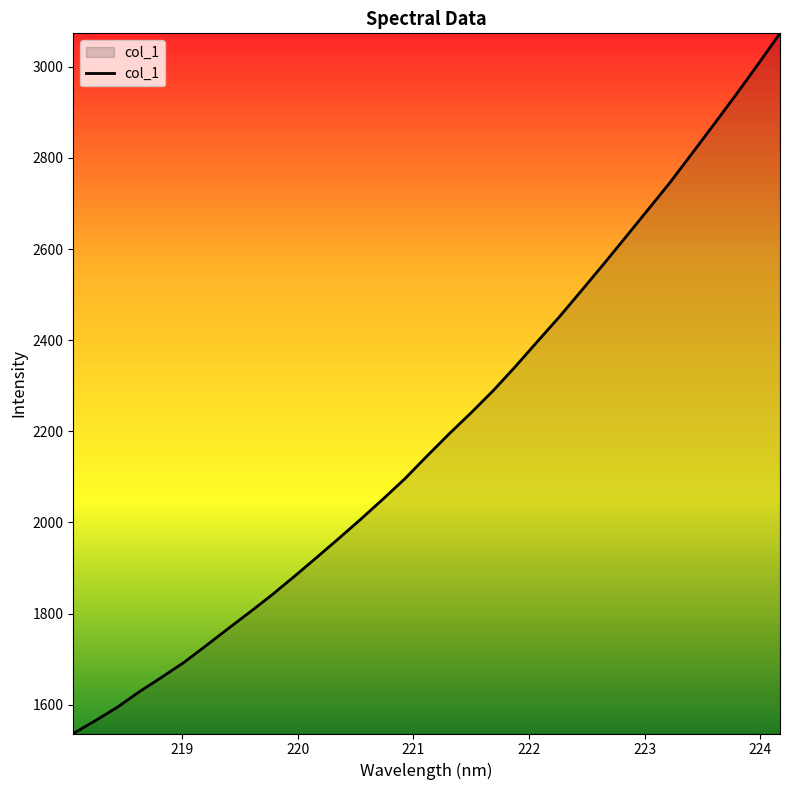

What is the difference between the maximum and minimum values?

1536.3